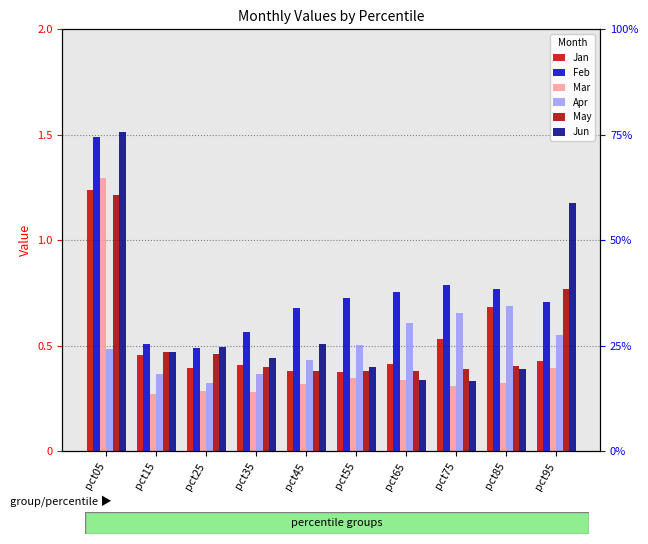

What is the spread (max minus min) of values at pct05?

1.0